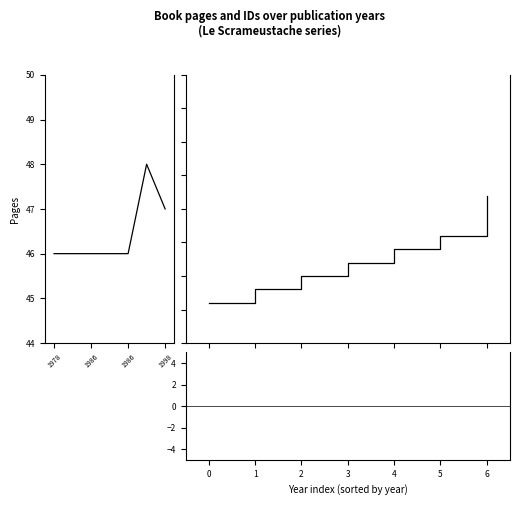

Does the chart display data point markers on the line(s)?

No